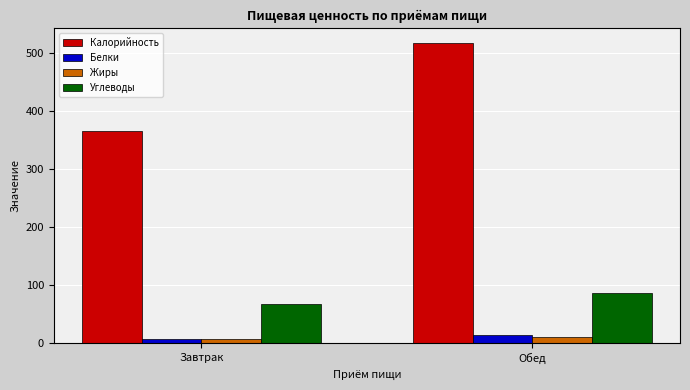

Is it true that Углеводы equals 67.8 at Завтрак?

True